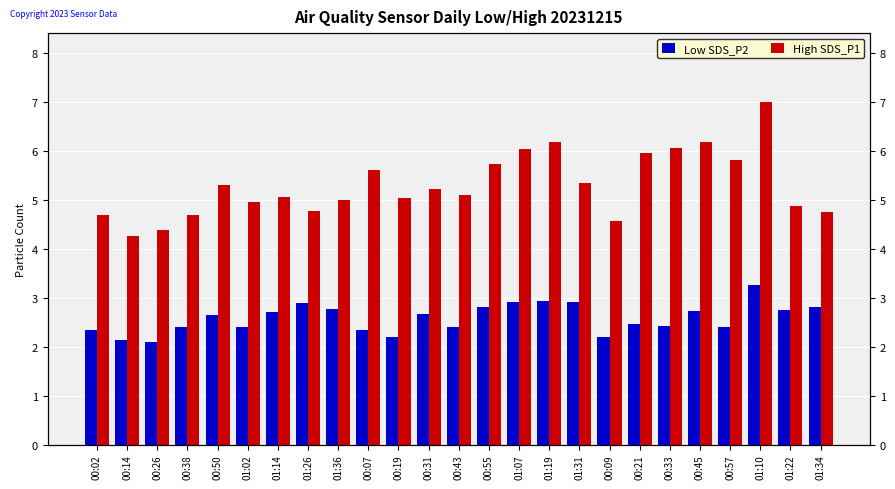

The value of High SDS_P1 at 01:22 is 4.9. True or false?

True